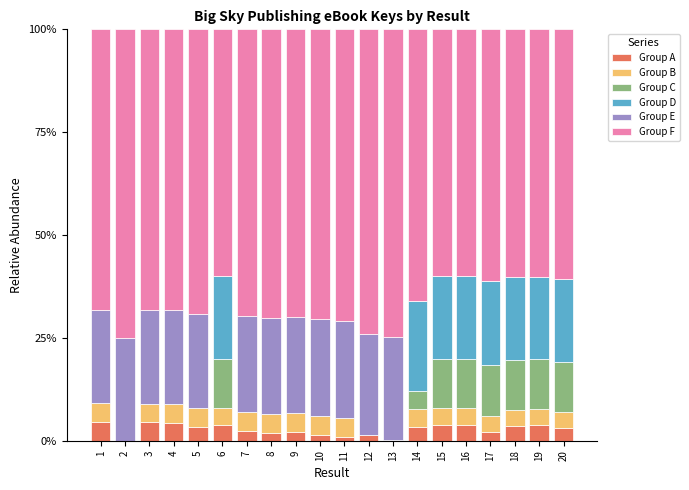

Which has a higher value, 17 or 13?

17